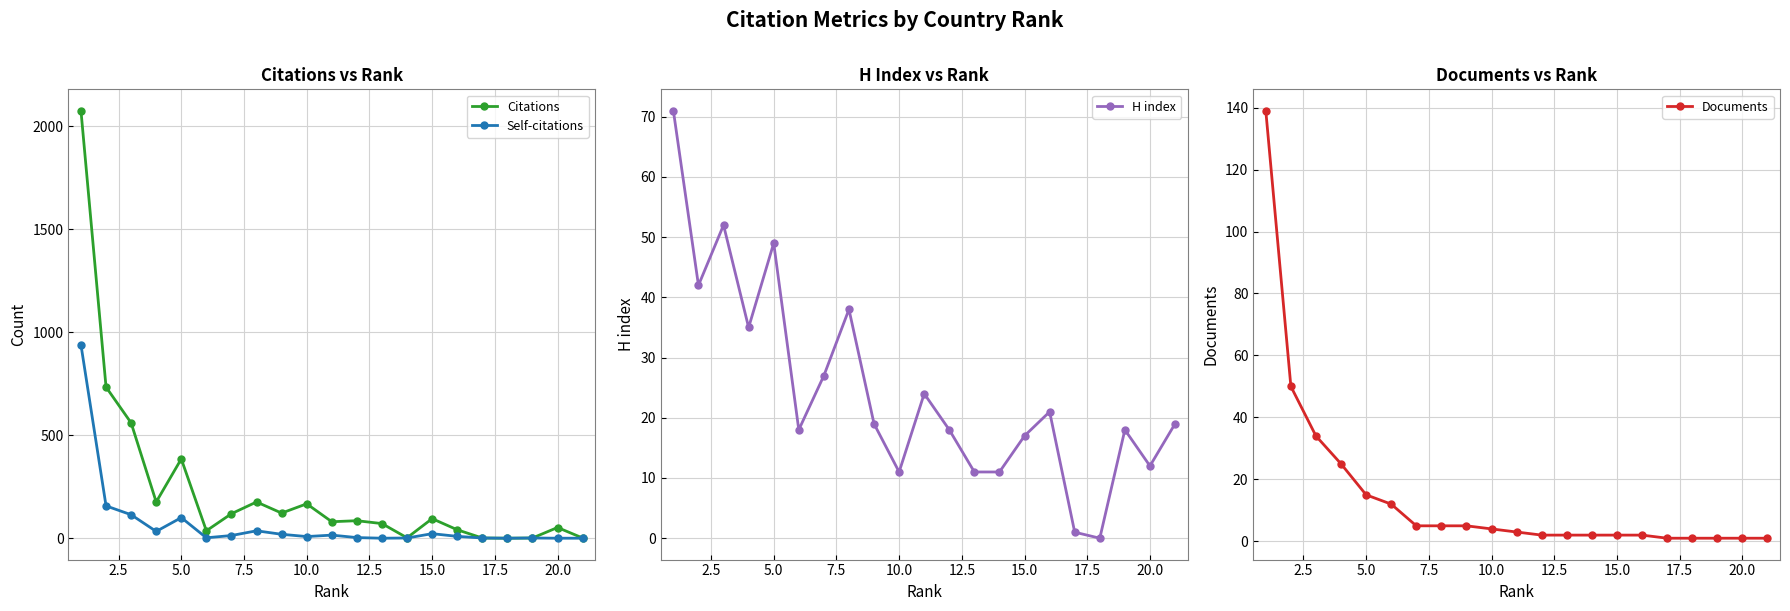

True or false: Self-citations has more than 0 points higher than both neighbors.

True